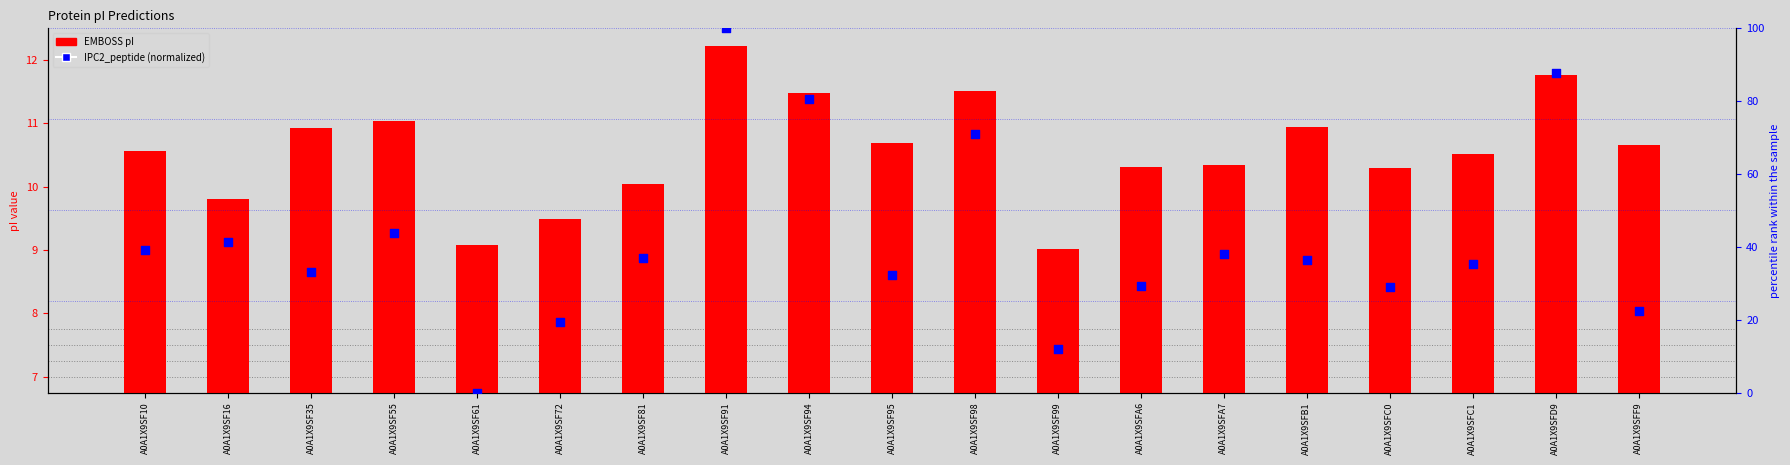

Is the value of IPC2_peptide (normalized) at A0A1X9SF81 greater than the value of EMBOSS pI at A0A1X9SFD9?

Yes